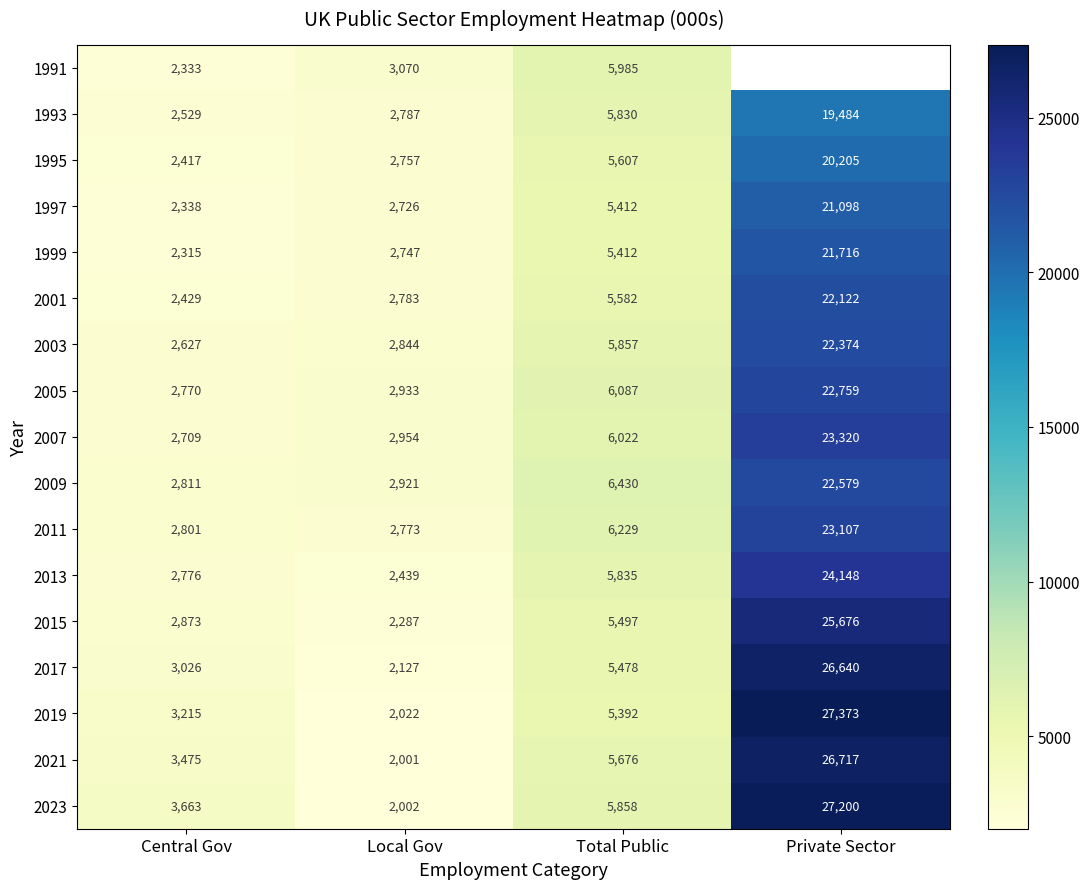

Which category has the lowest value across all series?

Local Gov